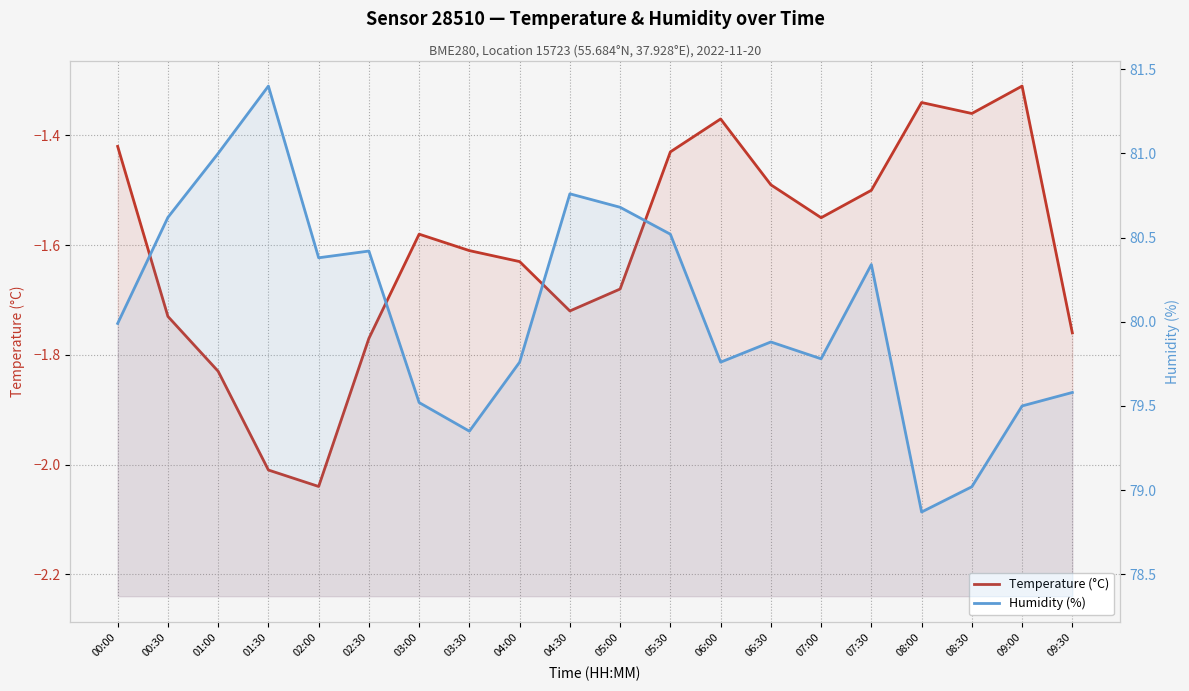

Which category has the highest value across all series?

01:30